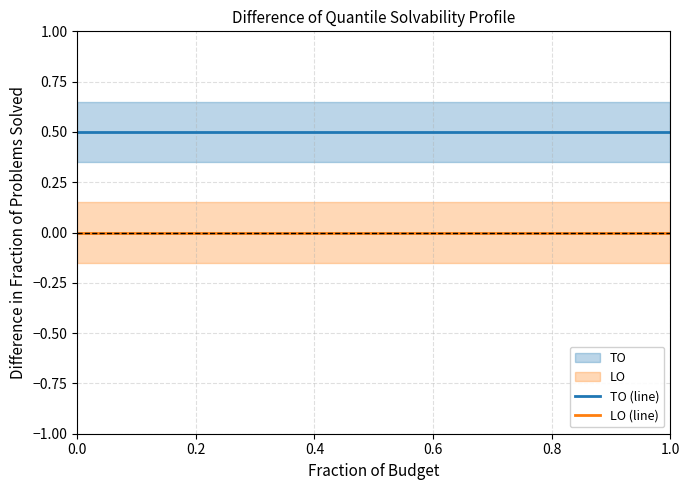

What is the value of the TO (line) point at the 4th from the left?

0.5